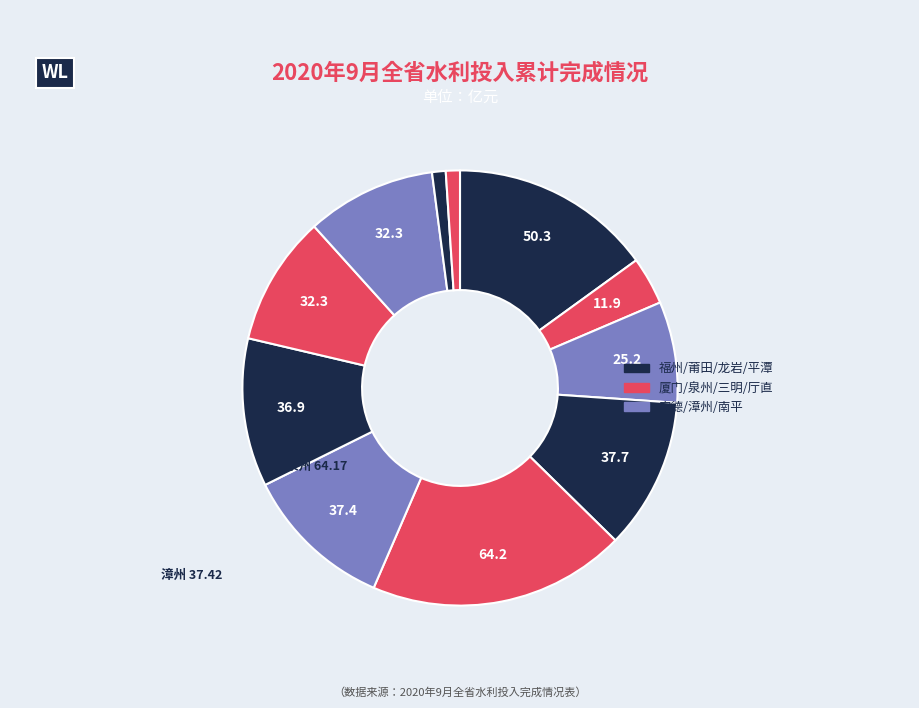

Is there any slice that represents more than half of the pie?

No